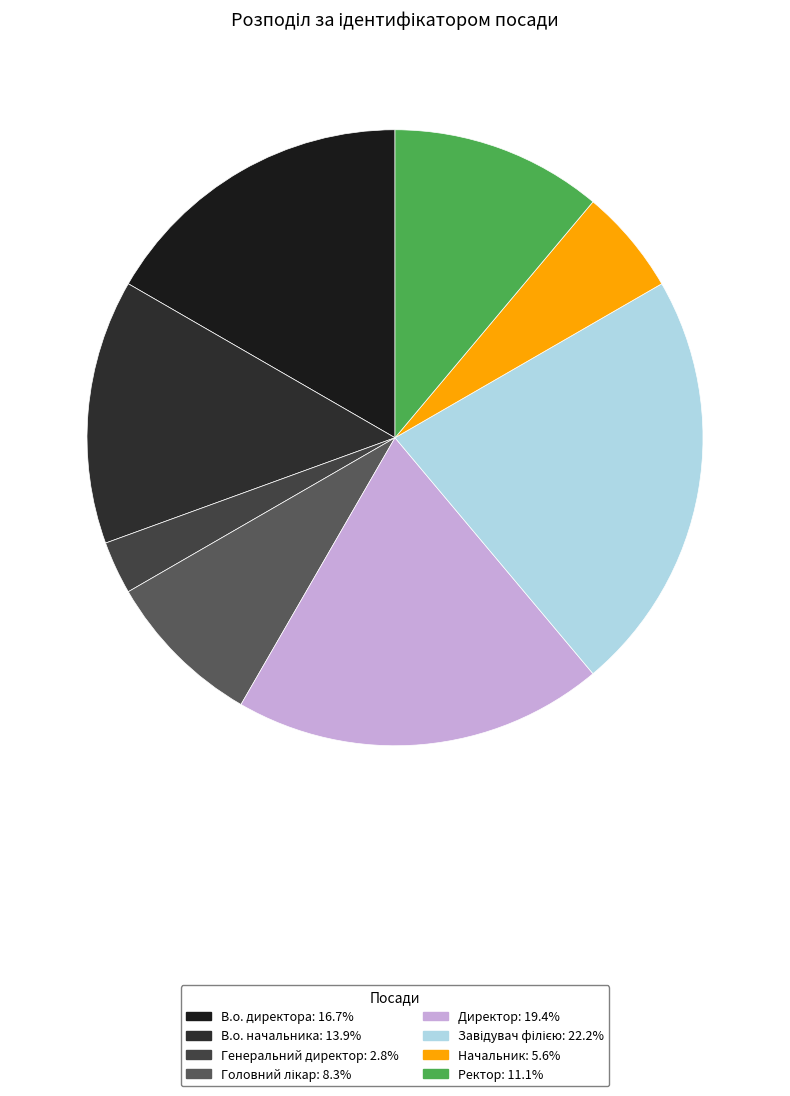

Which slice is the smallest?

Генеральний директор